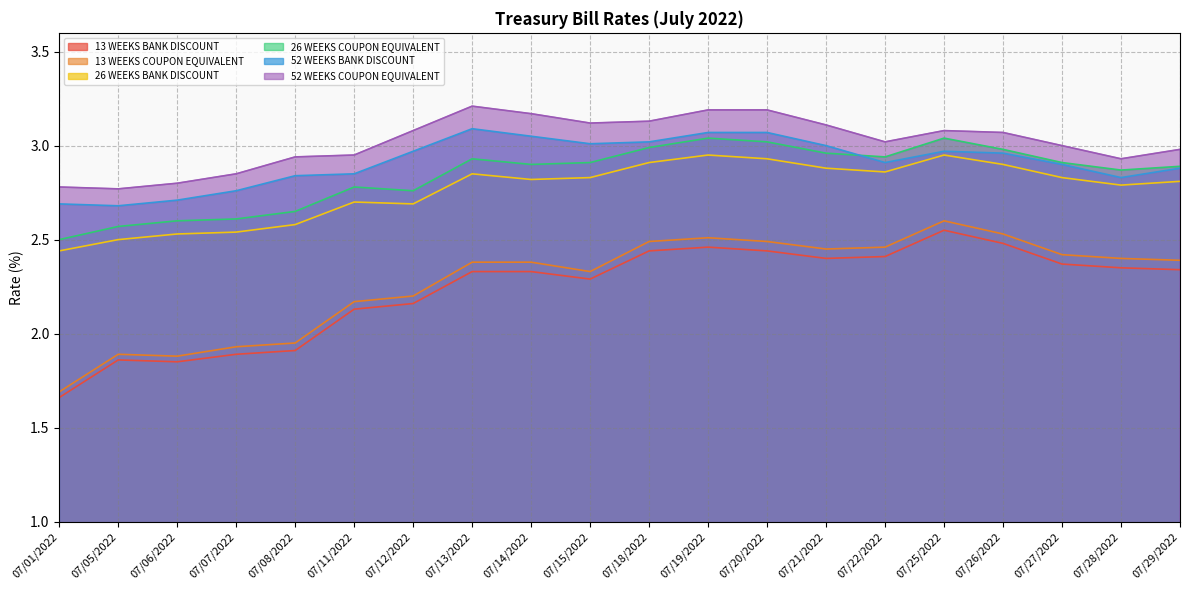

What is the label of the 1st point from the right?

07/29/2022